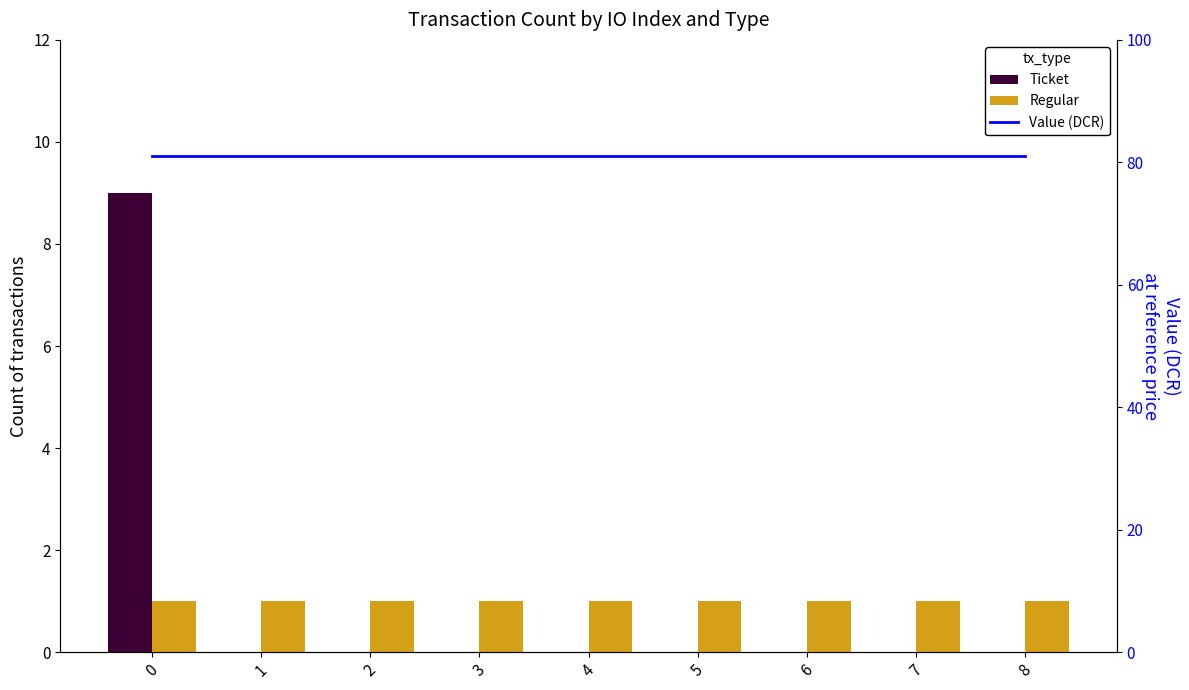

What is the approximate value of Value (DCR) at 6?

81.0